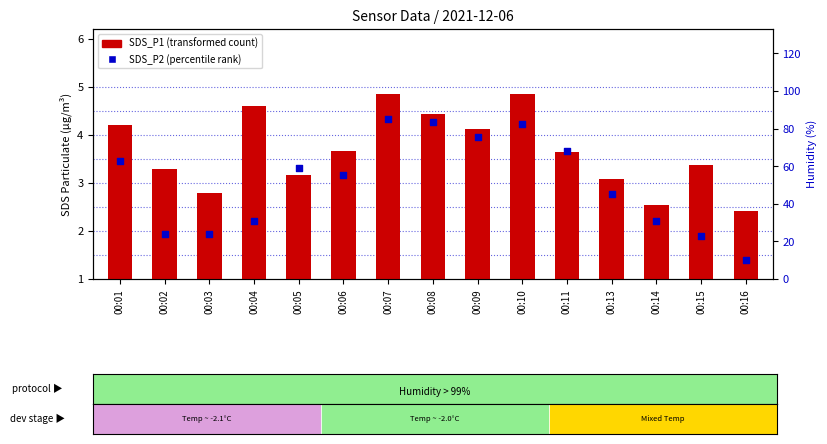

Which series has the largest Y range (max minus min)?

SDS_P2 (percentile rank)